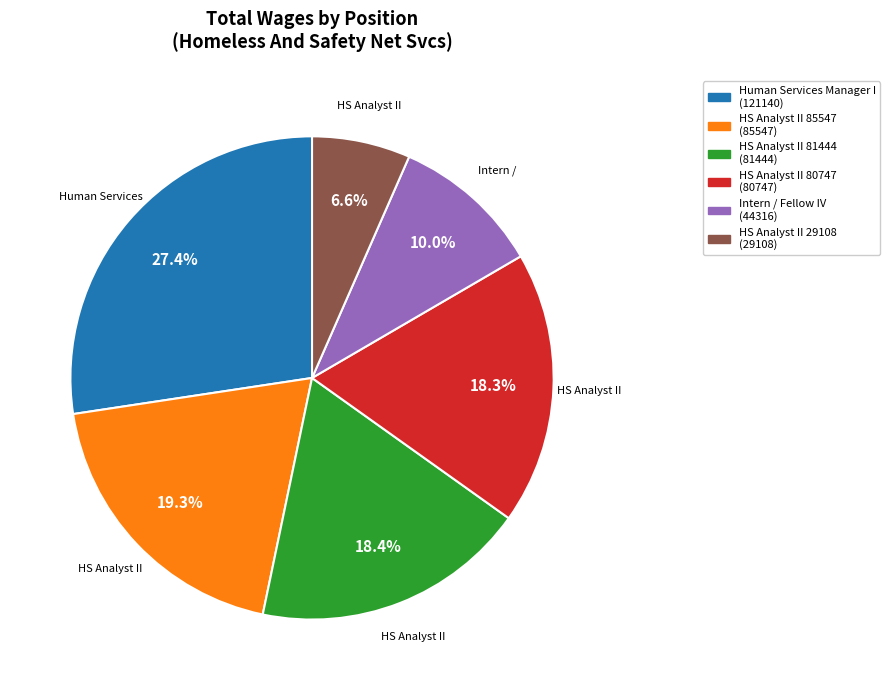

Does any single category account for the majority?

No